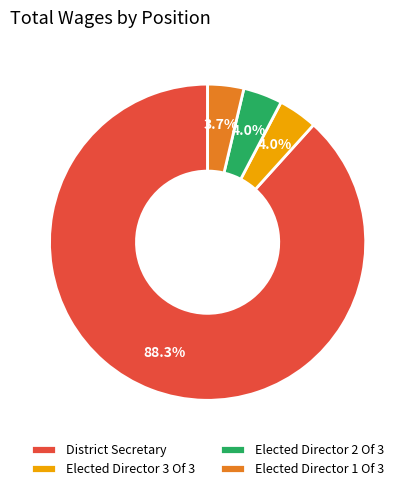

To the nearest percent, what is the combined percentage of Elected Director 3 Of 3 and Elected Director 1 Of 3?

8%